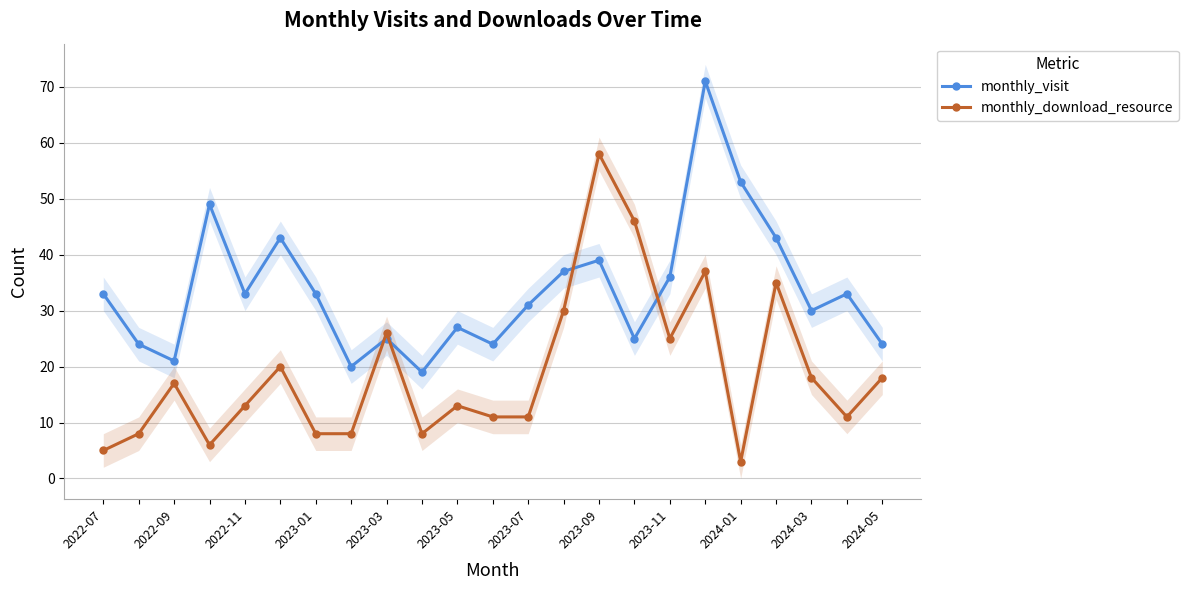

Read the monthly_download_resource value at 2024-05, to the nearest 10.

10